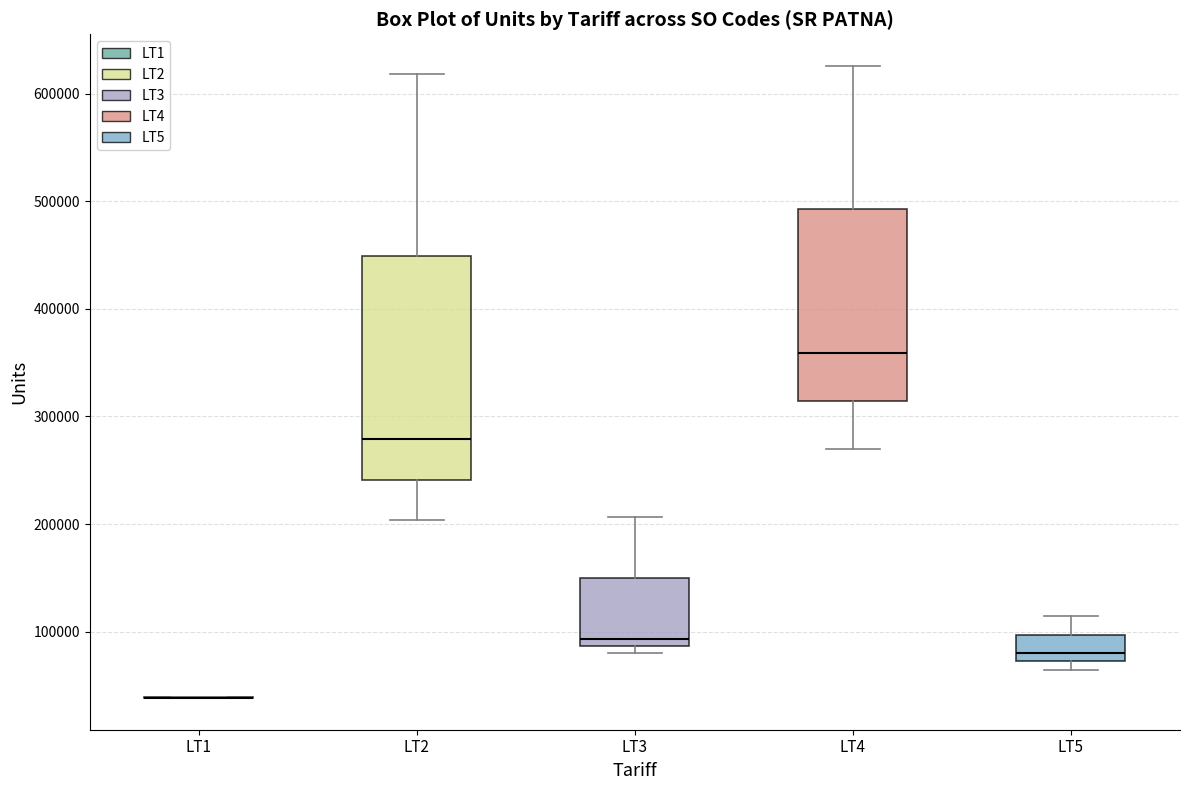

Which box is the tallest, from its lower edge to its upper edge?

LT2